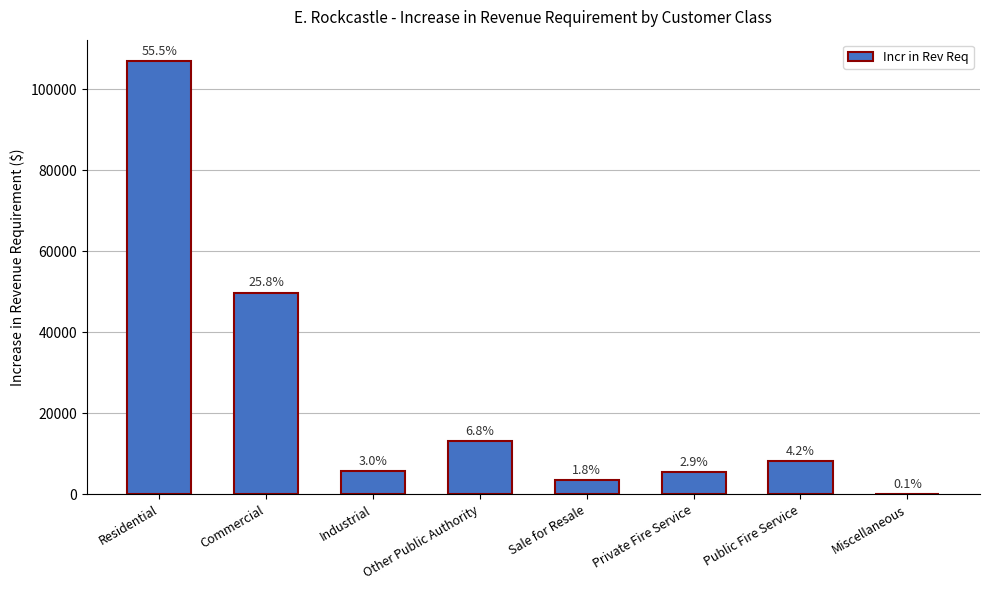

What is the sum of all values?

192854.6